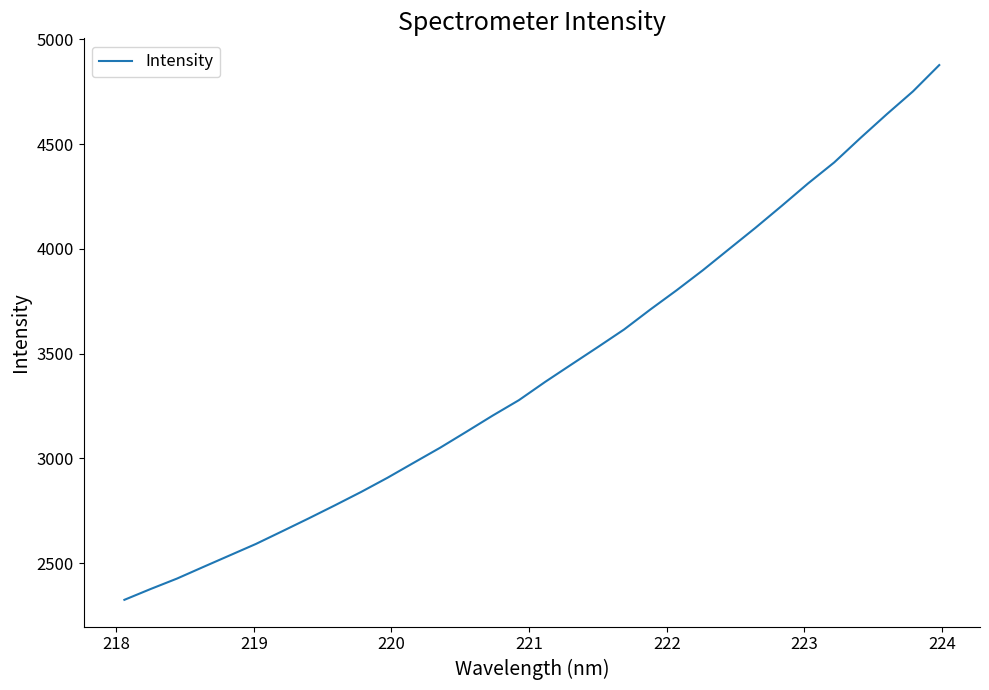

What is the difference between the maximum and minimum values?

2551.4